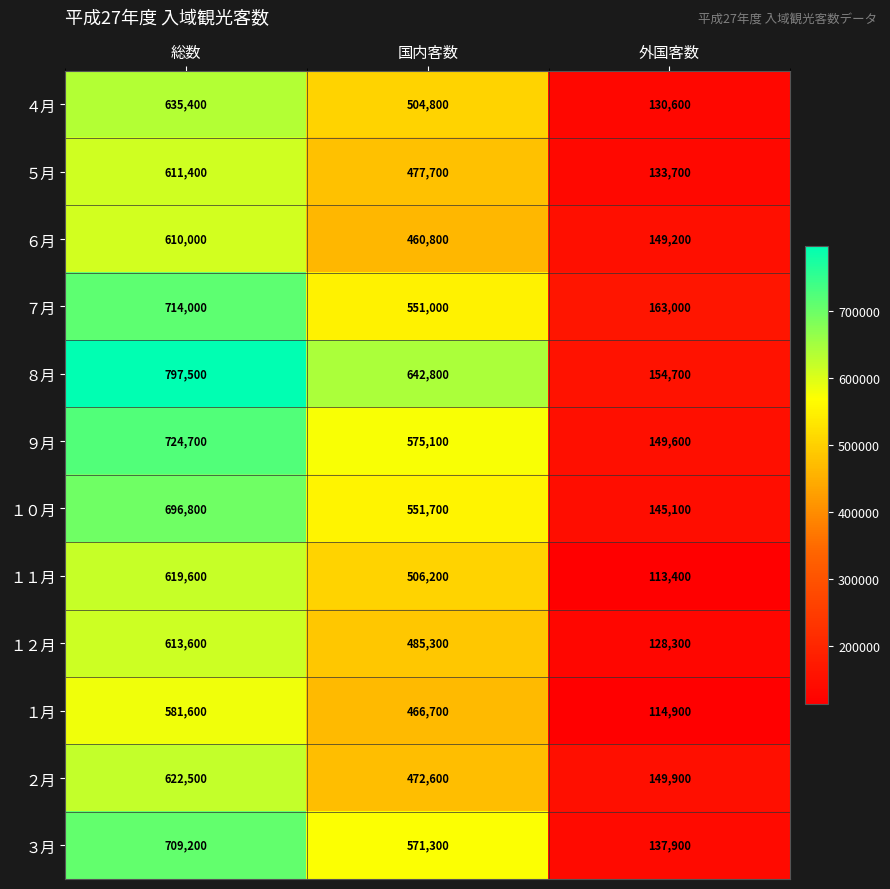

At 総数, list the series in order from smallest to largest.

１月, ６月, ５月, １２月, １１月, ２月, ４月, １０月, ３月, ７月, ９月, ８月